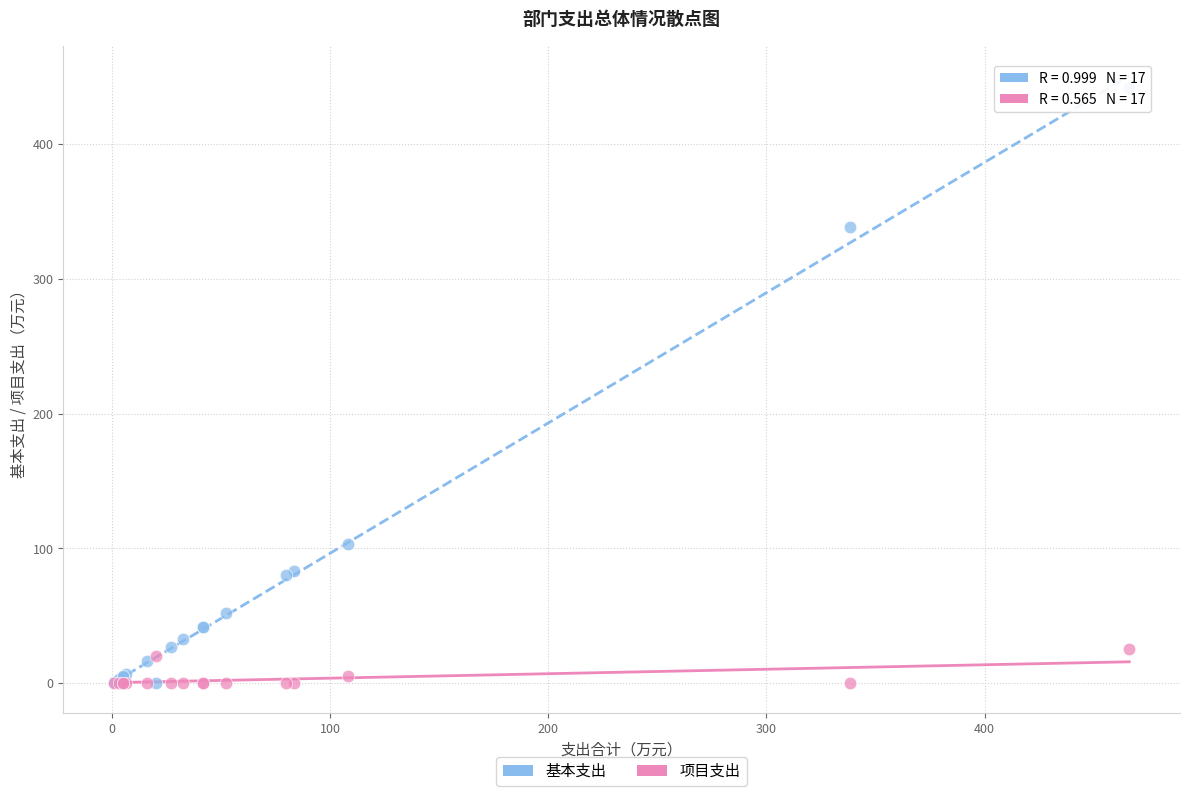

Which series has the largest Y range (max minus min)?

基本支出